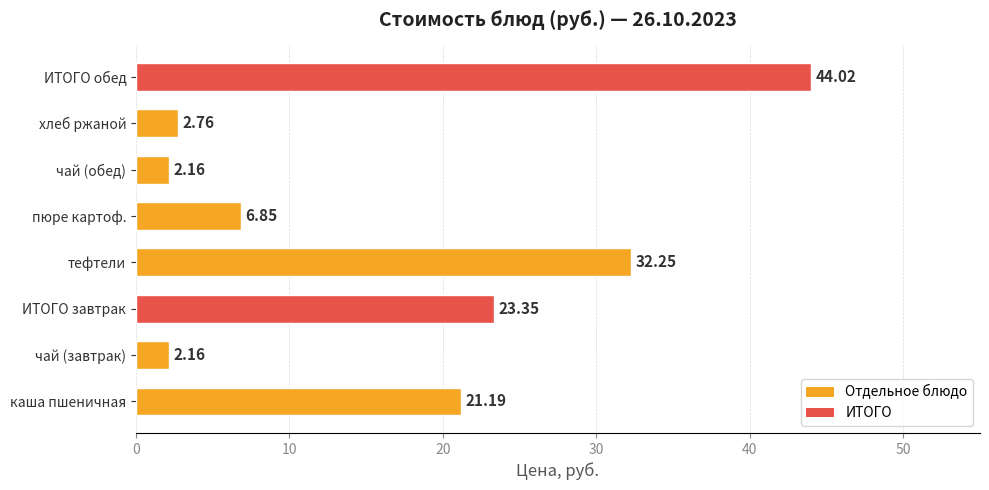

Where is the data nearest to the value 23?

ИТОГО завтрак